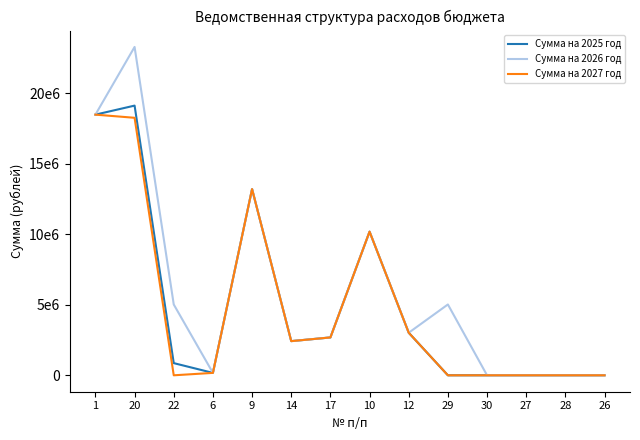

At which label is Сумма на 2026 год closest to 11651357?

10